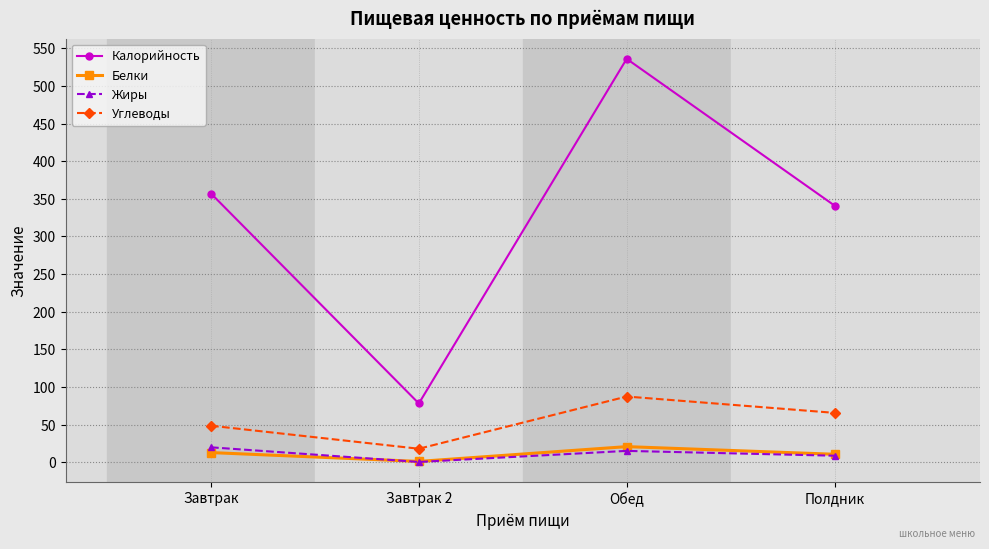

What value does the Белки series have at Обед?

20.6